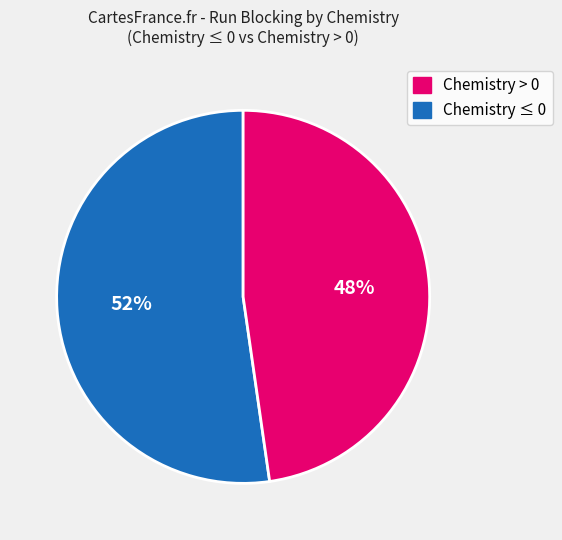

Count the number of slices in the pie.

2